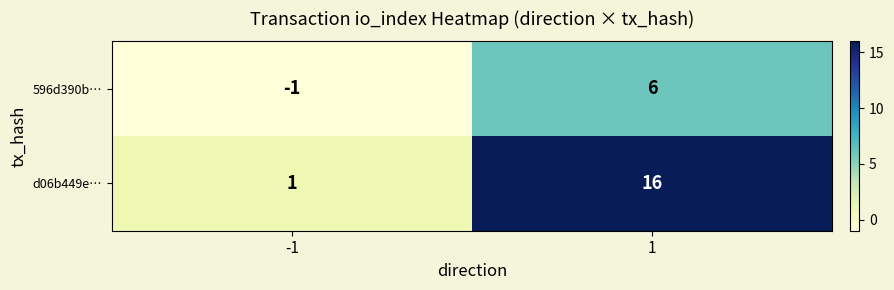

The value of d06b449e… at 1 is 9. True or false?

False